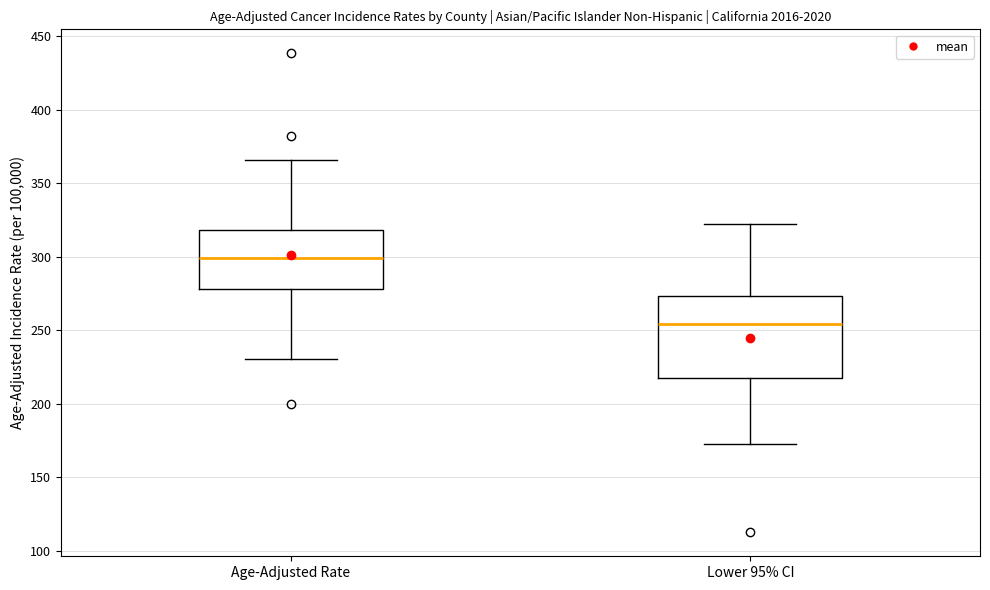

Which box's median line is the lowest?

Lower 95% CI